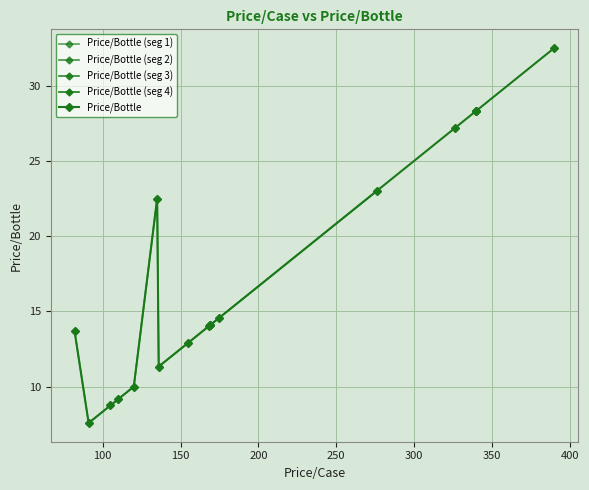

What is the minimum value shown in the chart?

7.6